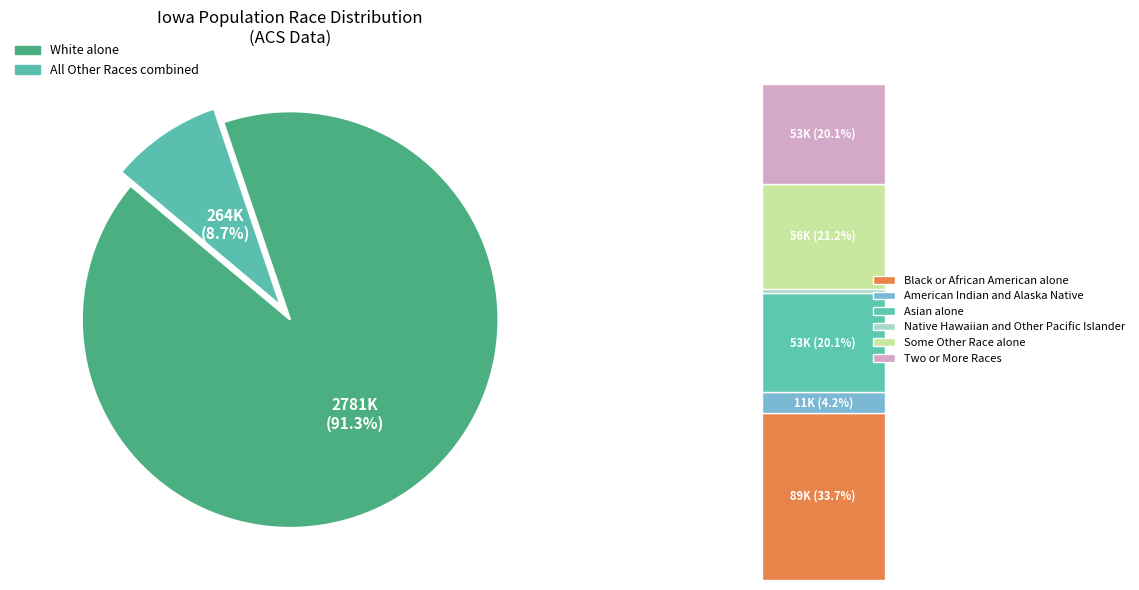

To the nearest percent, what portion does Some Other Race alone represent?

2%